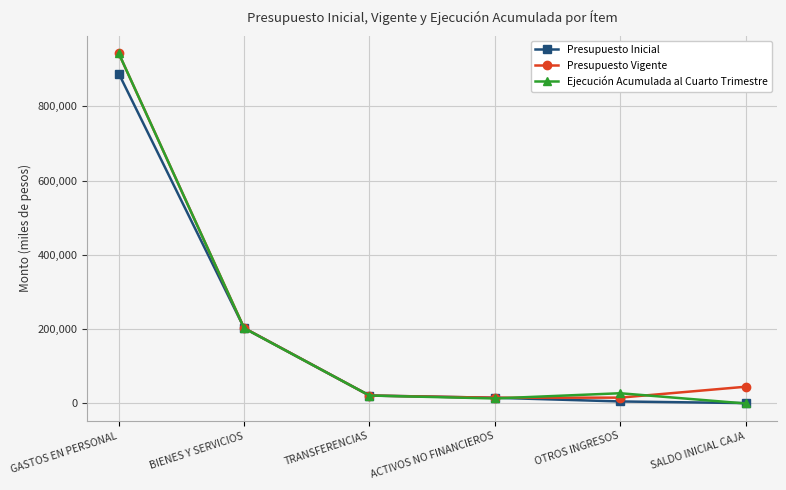

Is the value of Presupuesto Inicial at SALDO INICIAL CAJA greater than the value of Ejecución Acumulada al Cuarto Trimestre at OTROS INGRESOS?

No